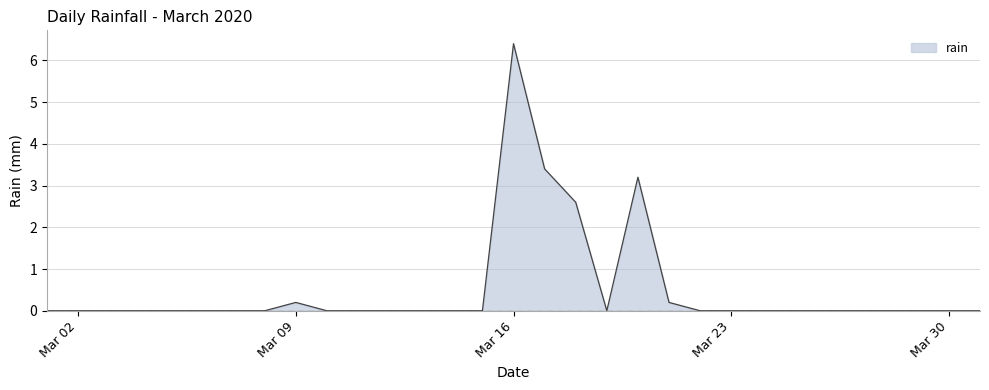

What is the greatest value displayed?

6.4